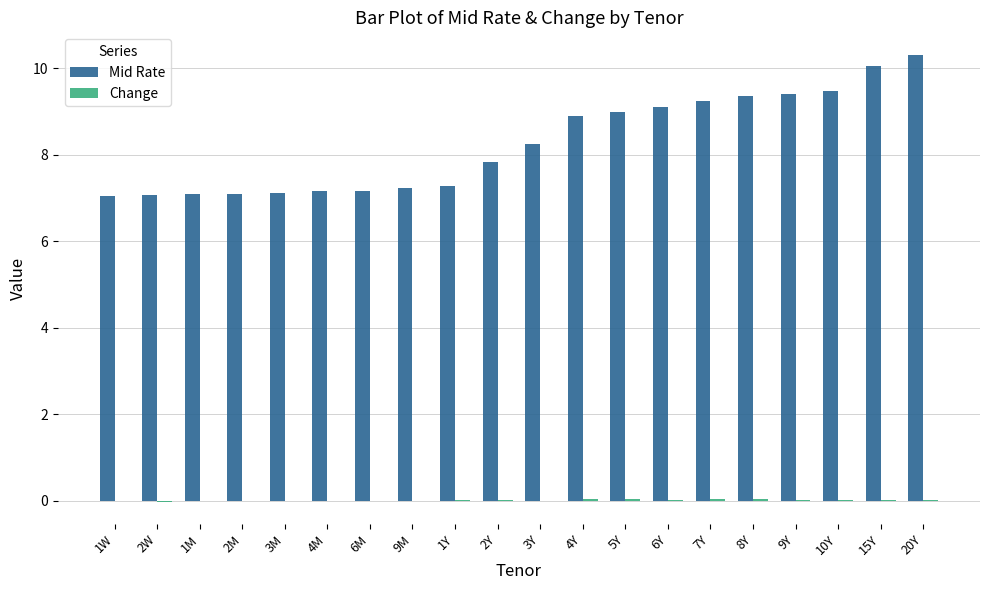

At which label does Mid Rate first exceed 8?

3Y